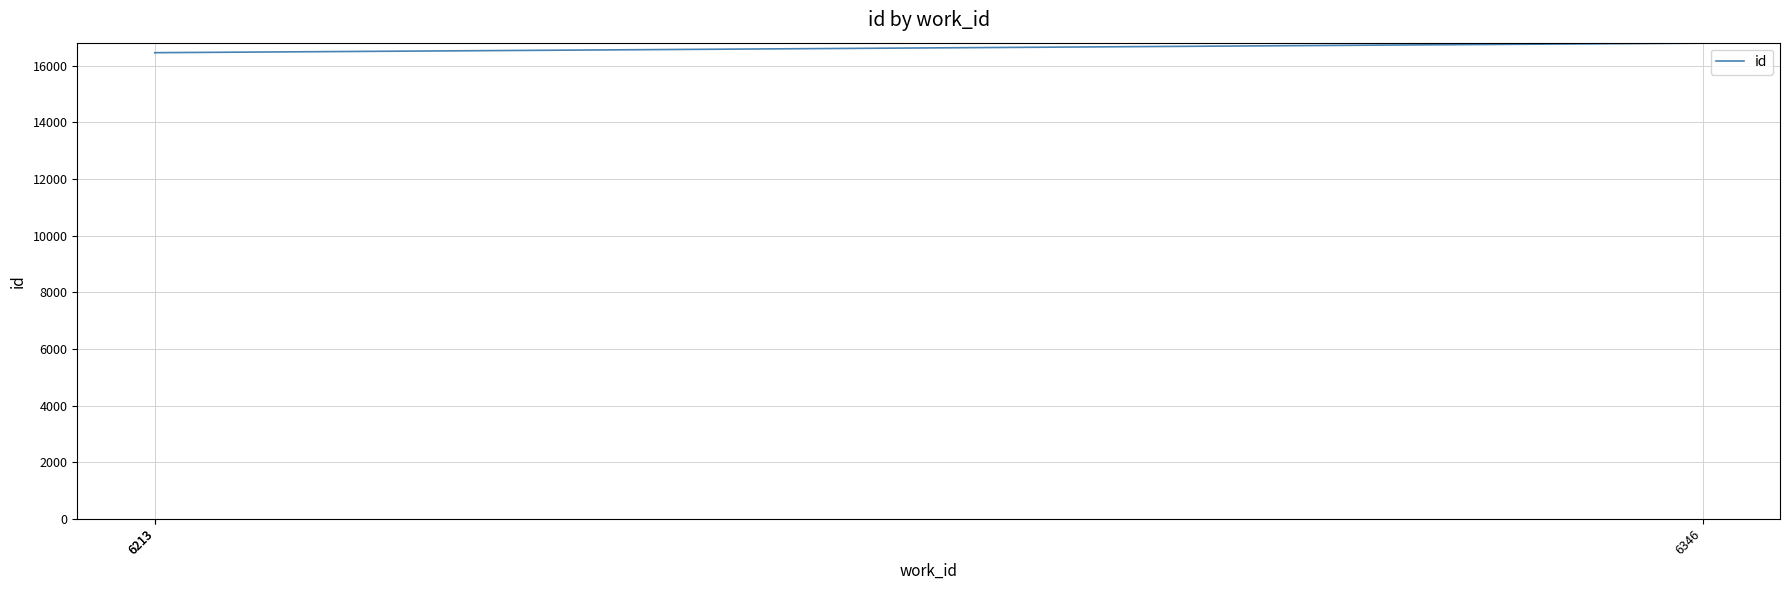

What is the value of the 1st point from the left?

16465